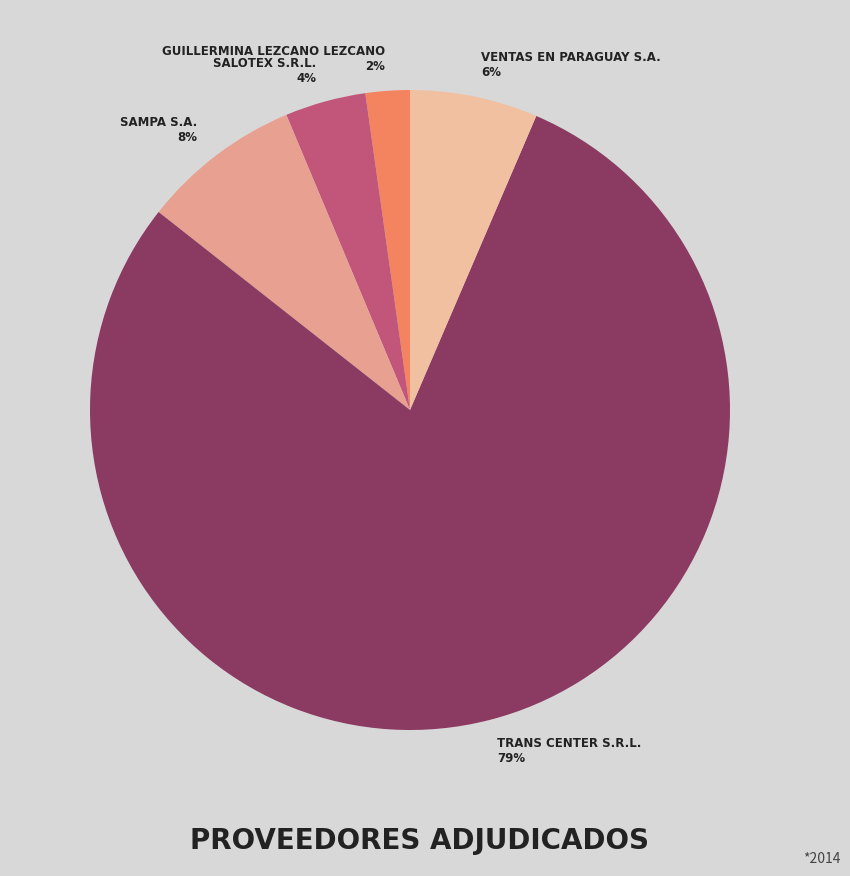

The GUILLERMINA LEZCANO LEZCANO slice represents 2% of the pie. True or false?

True